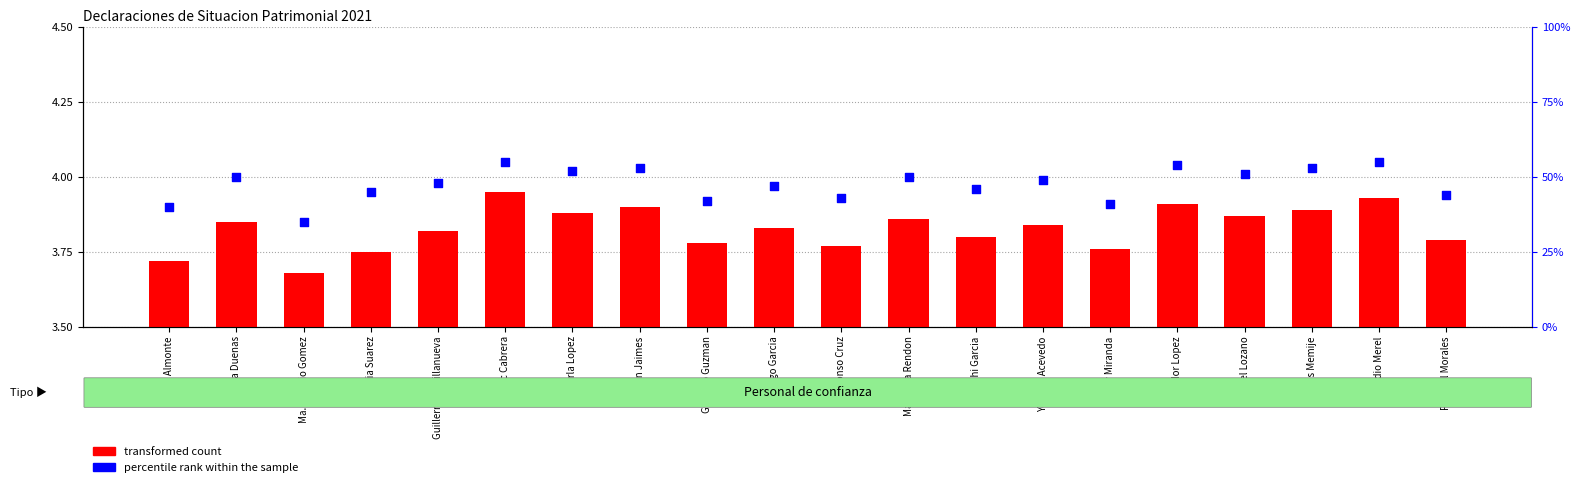

Which series contains the highest Y value?

percentile rank within the sample